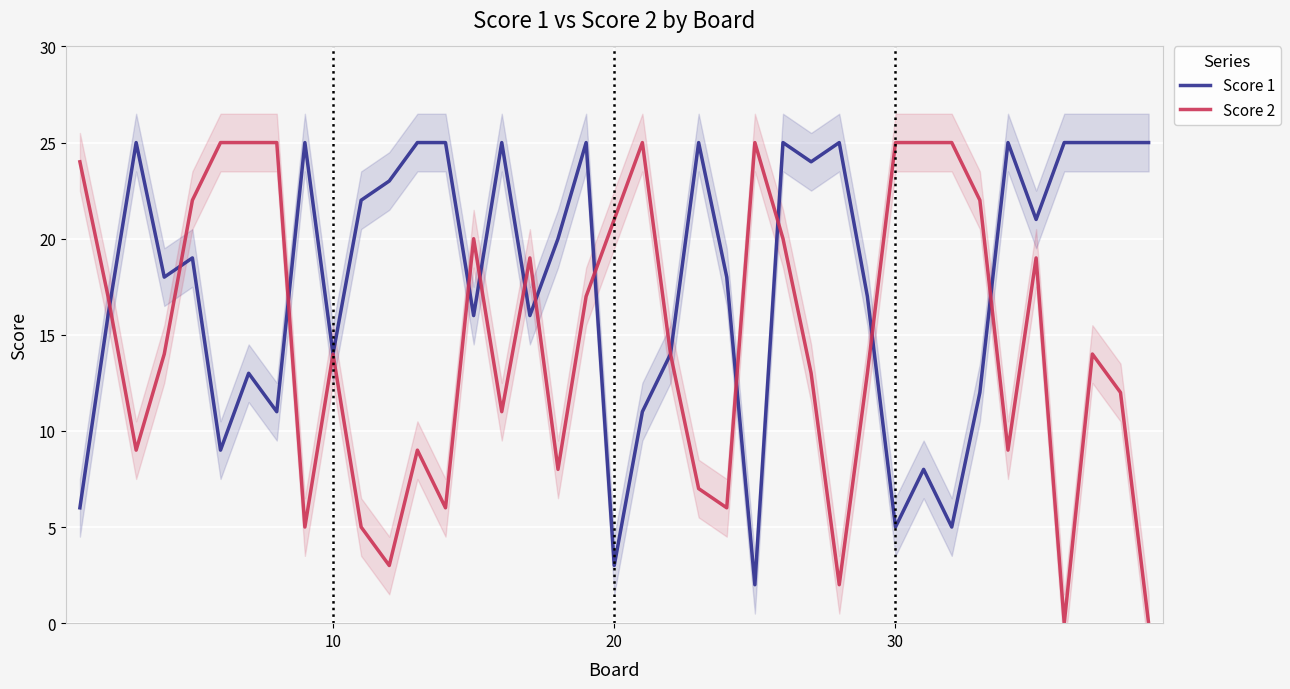

Which series has the widest spread of values?

Score 2